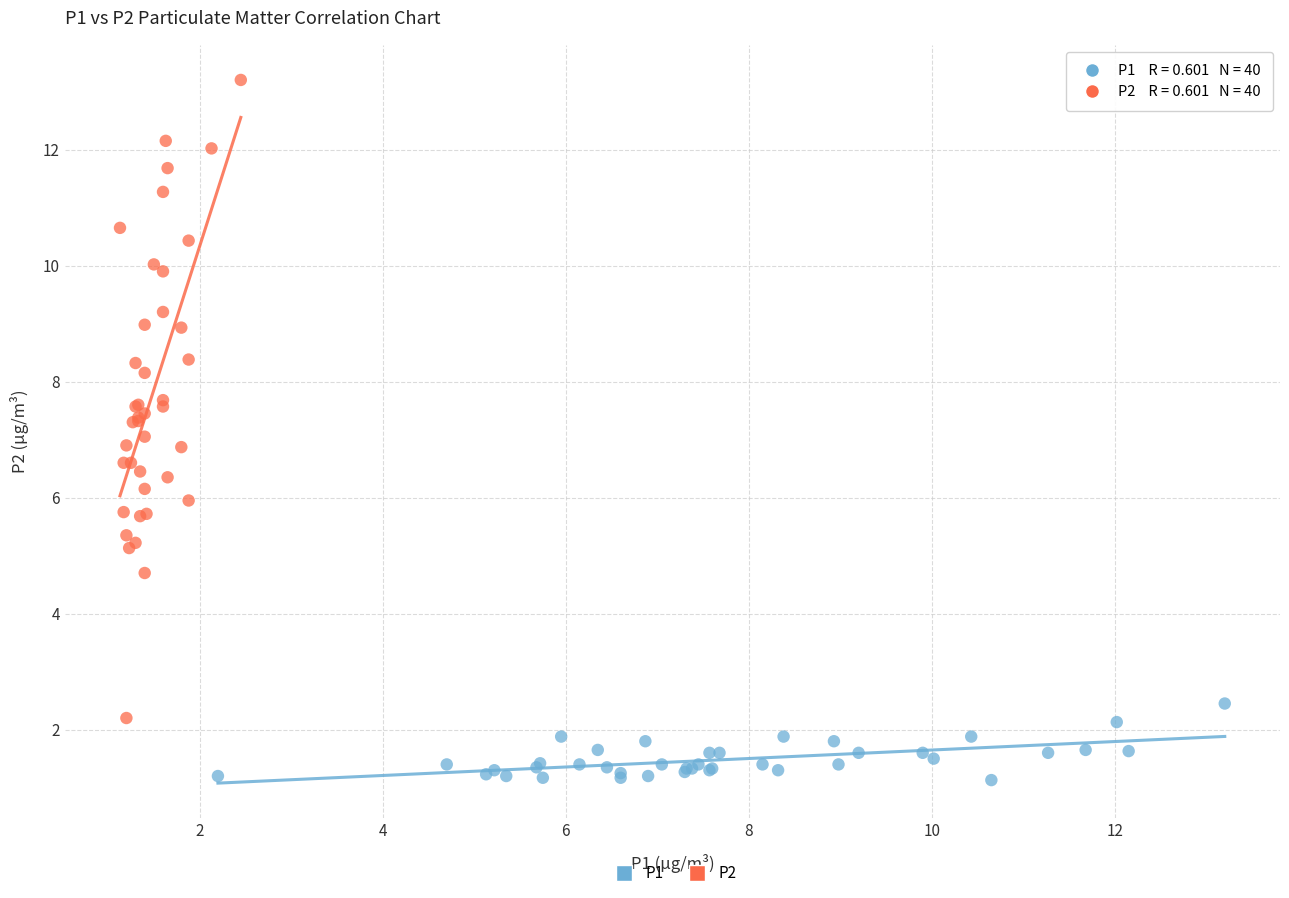

Which series reaches the minimum Y coordinate?

P1